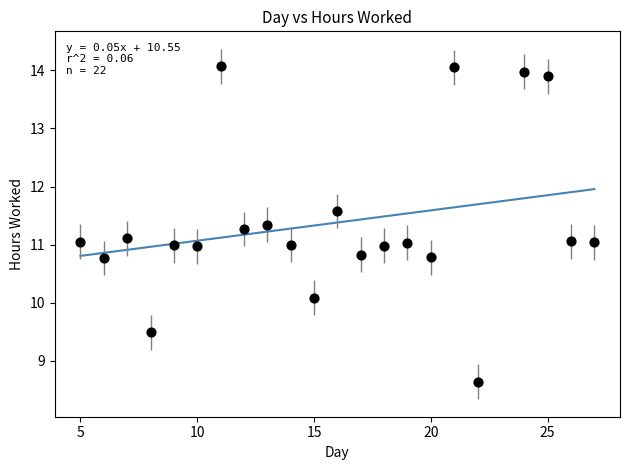

What is the range of Y values (max minus min)?

5.4